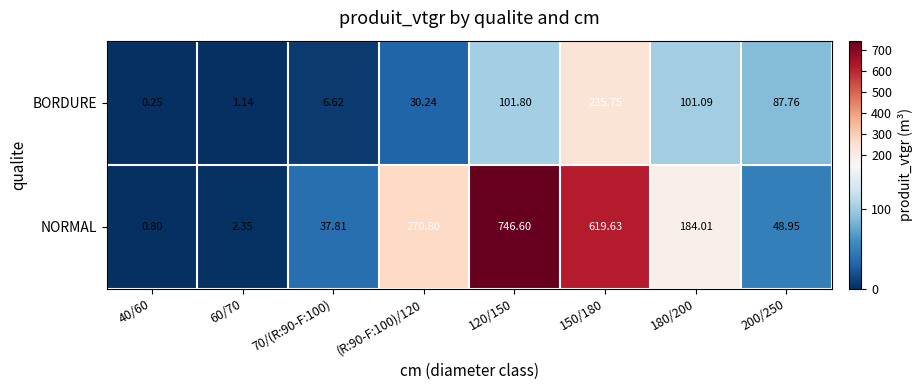

Rank the series by their average value, from lowest to highest.

BORDURE, NORMAL